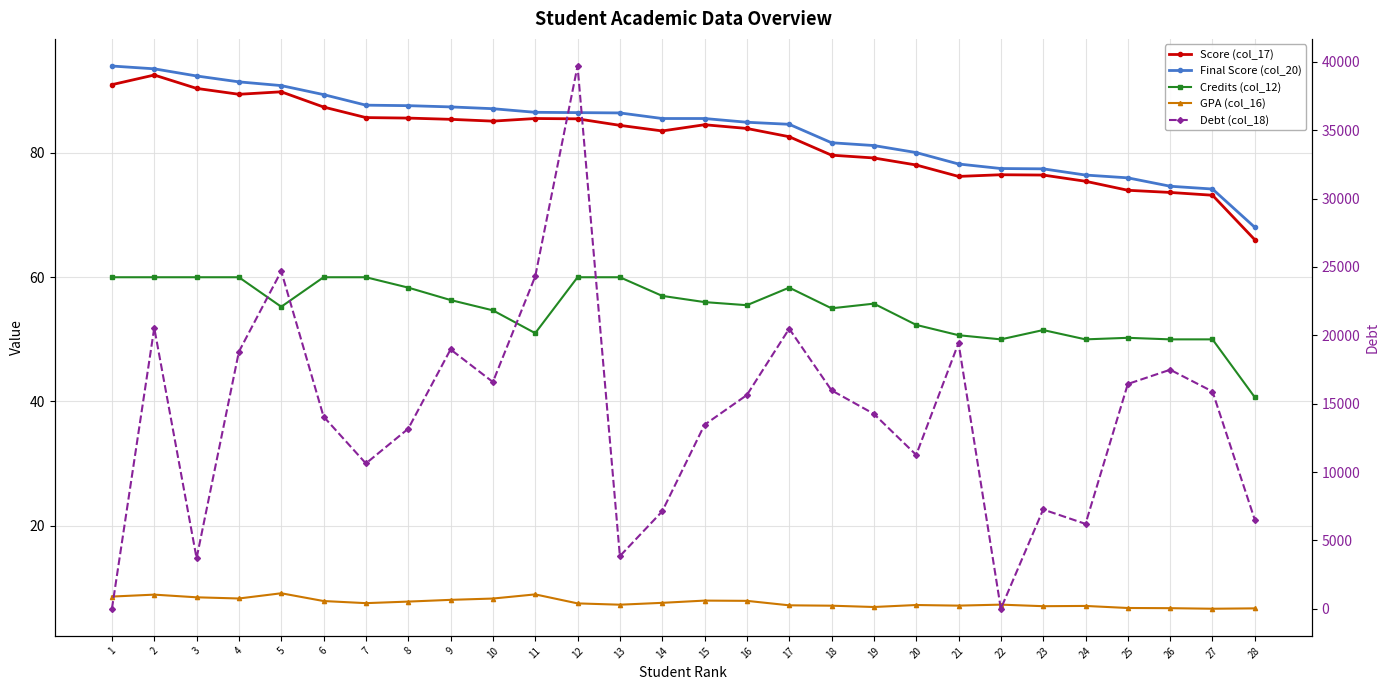

What is the average value of the Final Score (col_20) series?

83.8